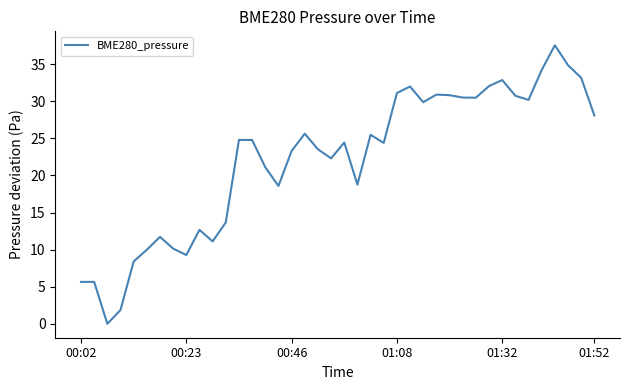

What is the greatest value displayed?

37.6